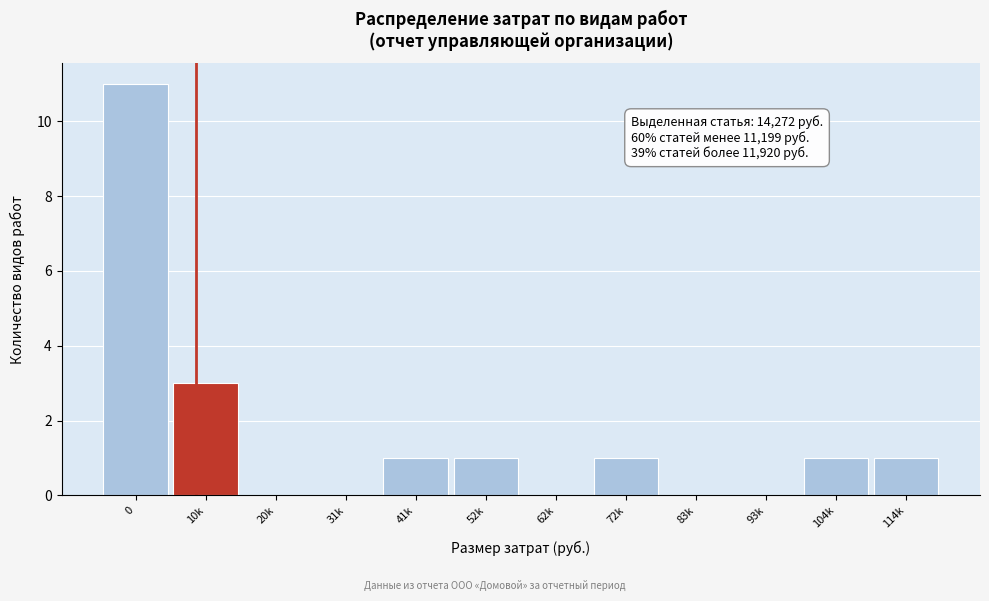

Reading left to right, list all the values displayed in this chart.

0=11	10k=3	20k=0	31k=0	41k=1	52k=1	62k=0	72k=1	83k=0	93k=0	104k=1	114k=1